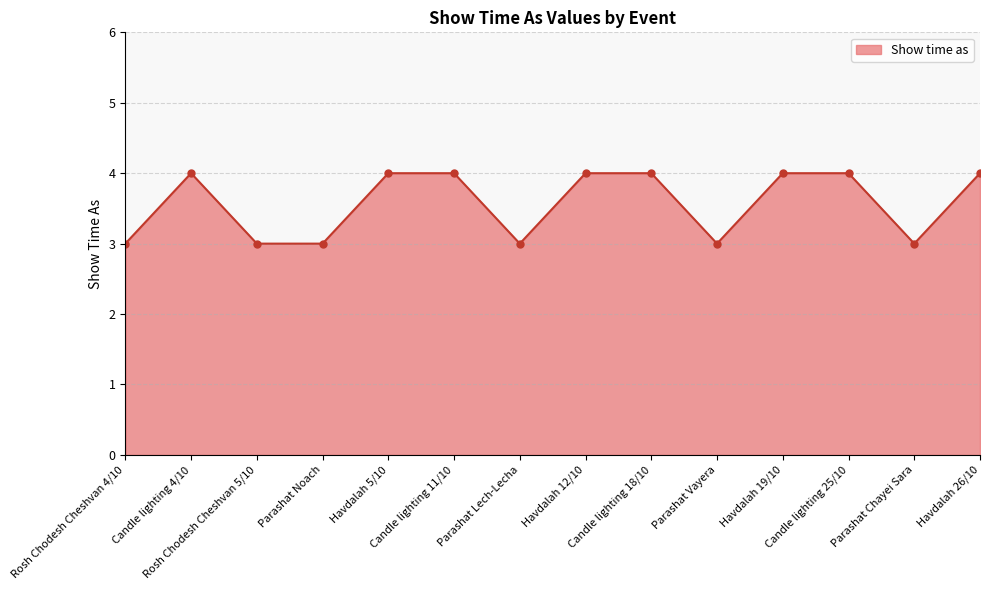

What is the value of the 8th point from the left?

4